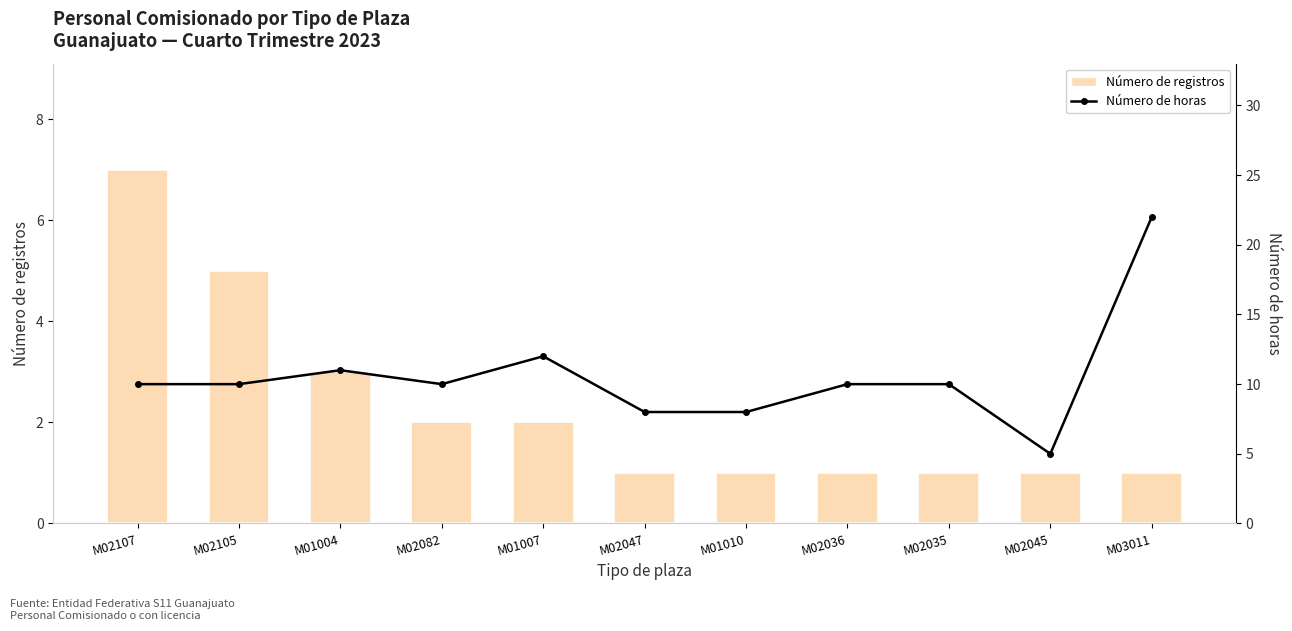

What is the difference between the Número de registros values at M02105 and M01010?

4